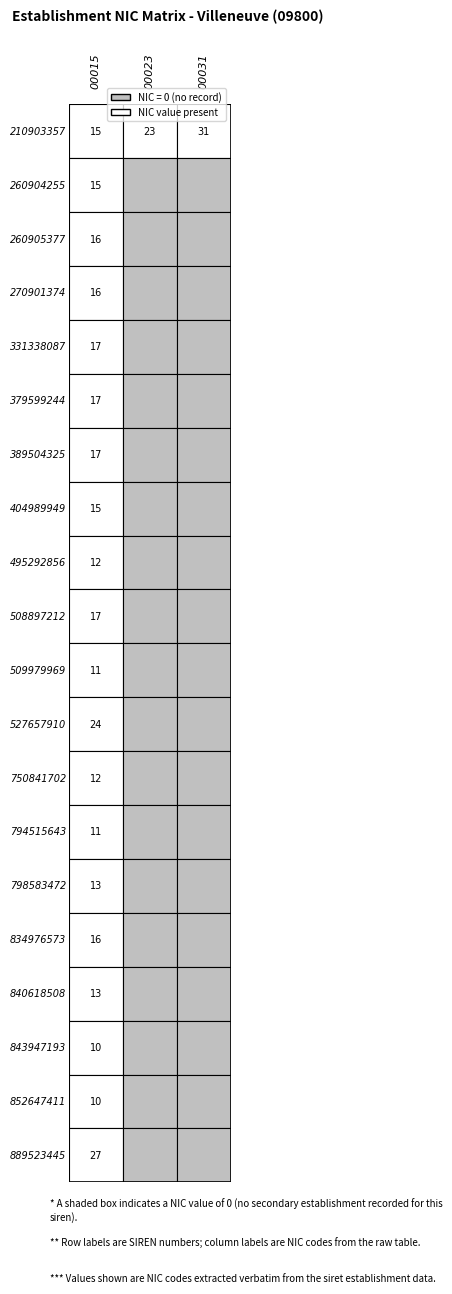

Reading left to right, list all the values displayed in this chart.

210903357: 0=15	1=23	2=31
260904255: 0=15	1=0	2=0
260905377: 0=16	1=0	2=0
270901374: 0=16	1=0	2=0
331338087: 0=17	1=0	2=0
379599244: 0=17	1=0	2=0
389504325: 0=17	1=0	2=0
404989949: 0=15	1=0	2=0
495292856: 0=12	1=0	2=0
508897212: 0=17	1=0	2=0
509979969: 0=11	1=0	2=0
527657910: 0=24	1=0	2=0
750841702: 0=12	1=0	2=0
794515643: 0=11	1=0	2=0
798583472: 0=13	1=0	2=0
834976573: 0=16	1=0	2=0
840618508: 0=13	1=0	2=0
843947193: 0=10	1=0	2=0
852647411: 0=10	1=0	2=0
889523445: 0=27	1=0	2=0